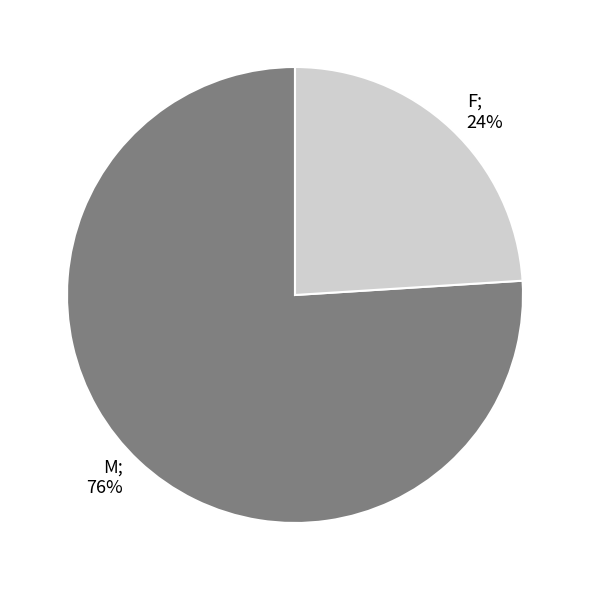

Is there any slice that represents more than half of the pie?

Yes